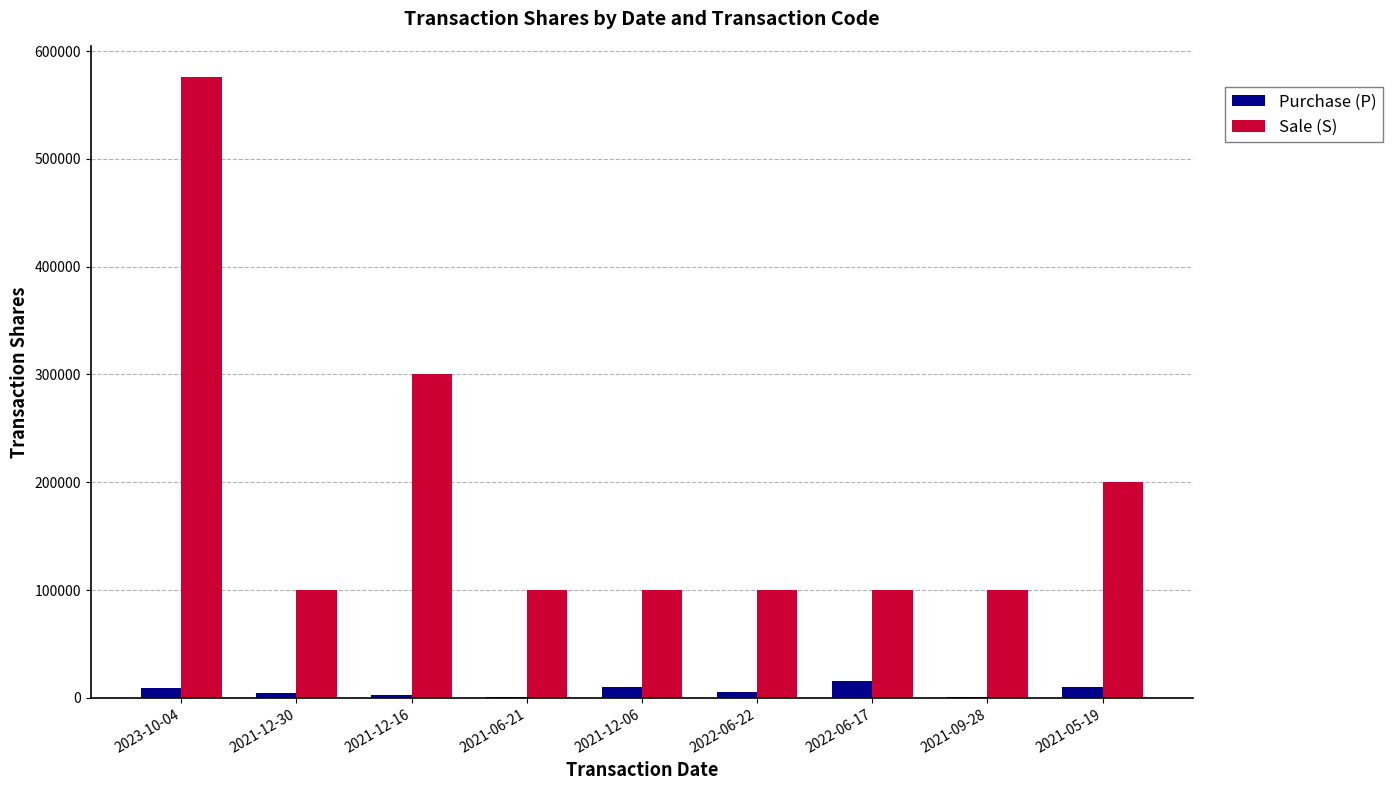

At which category is the sum across all series the highest?

2023-10-04